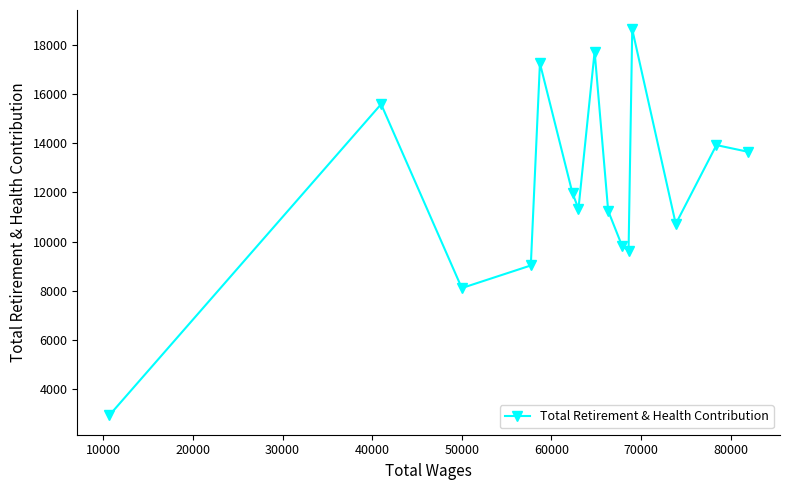

Does the chart have visible grid lines?

No